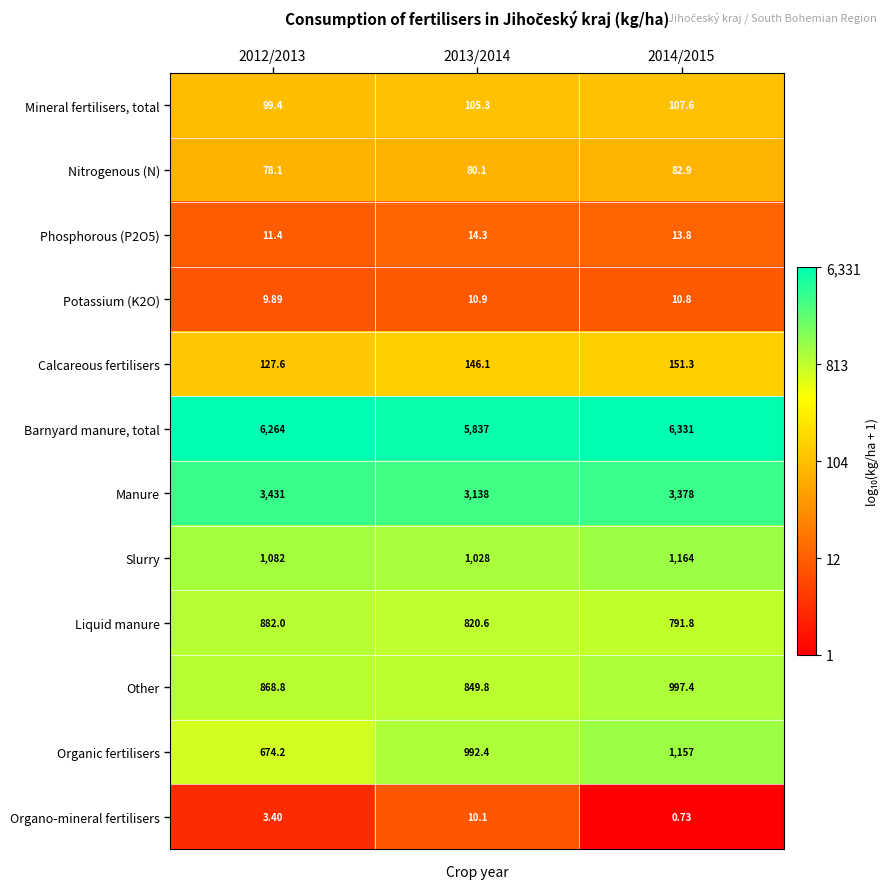

Which series has the largest range (max minus min)?

Barnyard manure, total